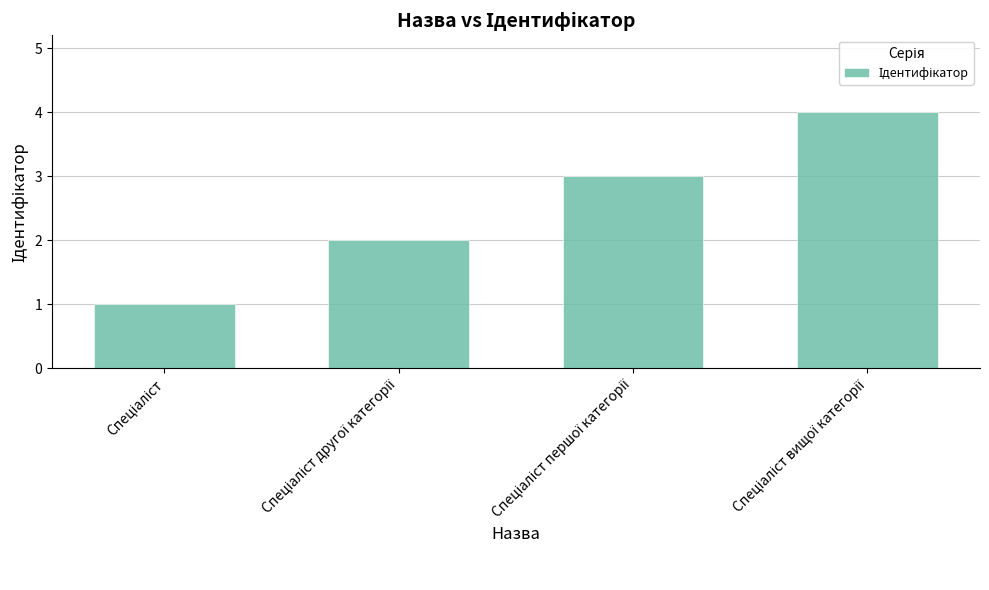

Count the number of categories in the chart.

4